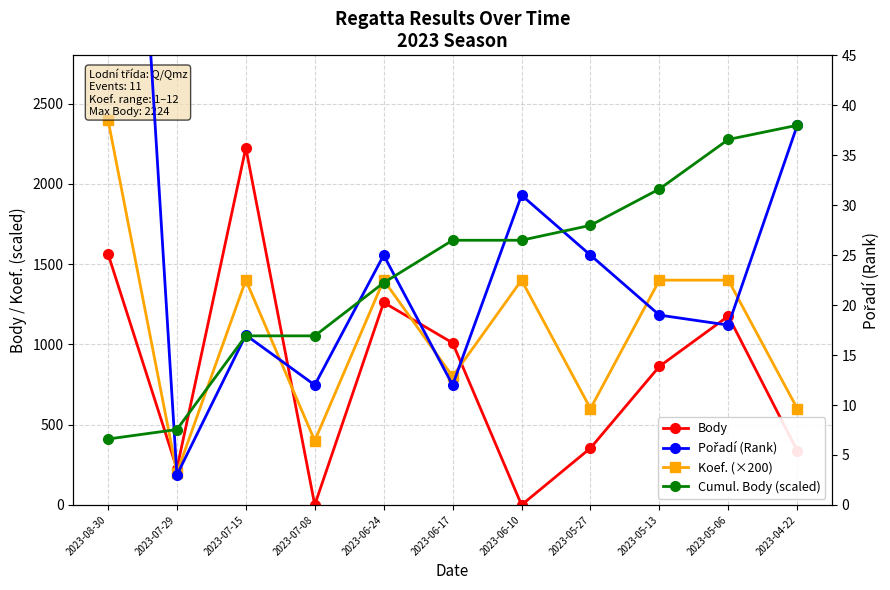

How many intersections are there between Pořadí (Rank) and Cumul. Body (scaled)?

7